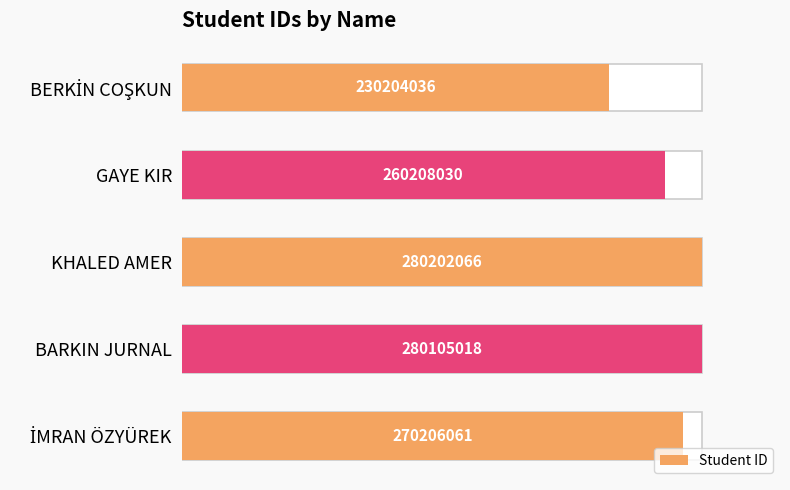

What is the average value?

0.9